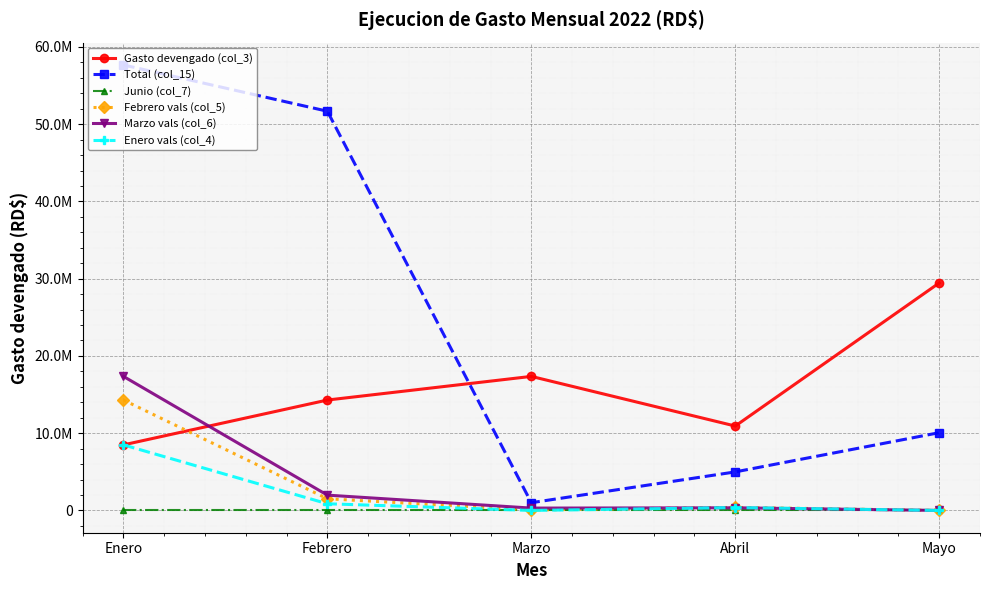

At which category does Enero vals (col_4) reach its first local peak?

Abril